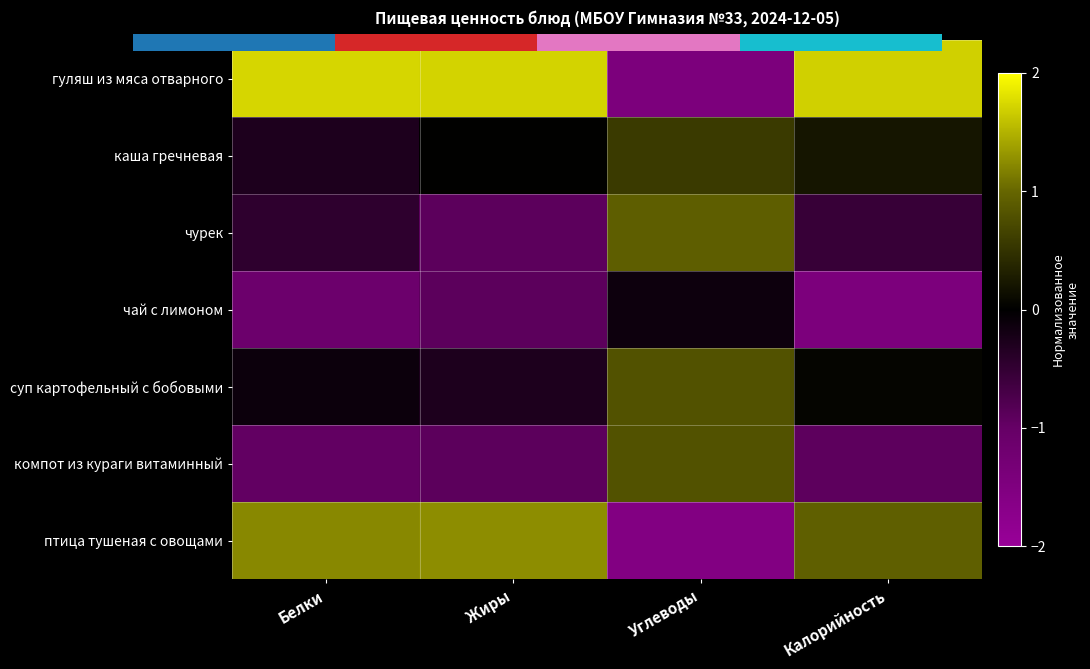

At how many categories does at least one series exceed -1?

4